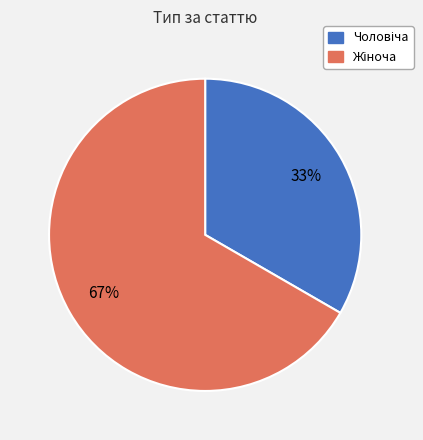

Count the number of slices in the pie.

2